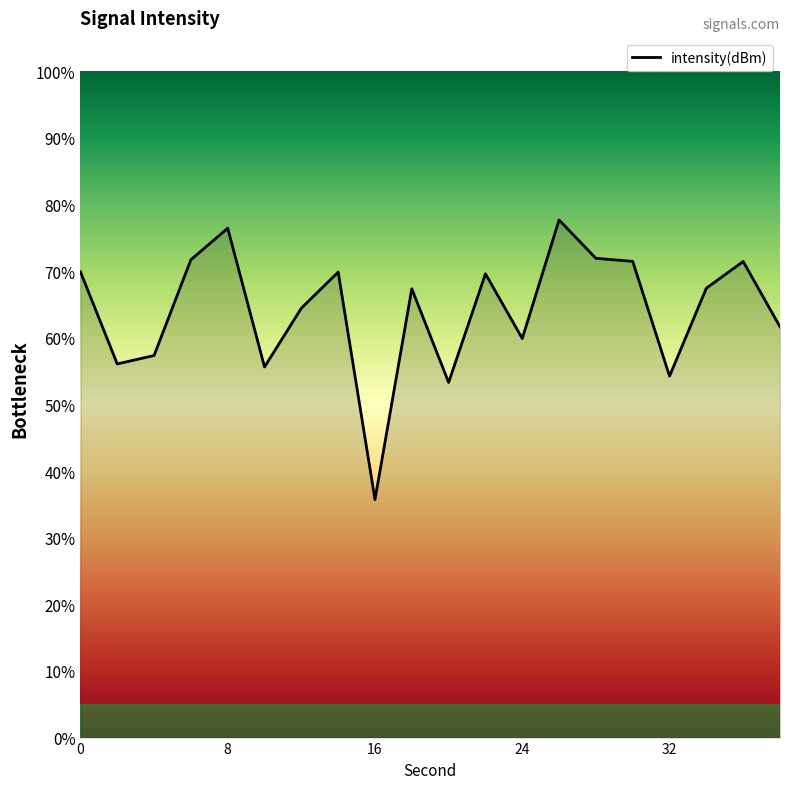

What is the minimum value shown in the chart?

35.7